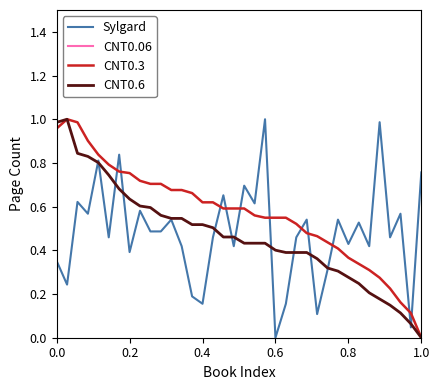

Which series ends up on top after the final intersection of CNT0.3 and Sylgard?

Sylgard